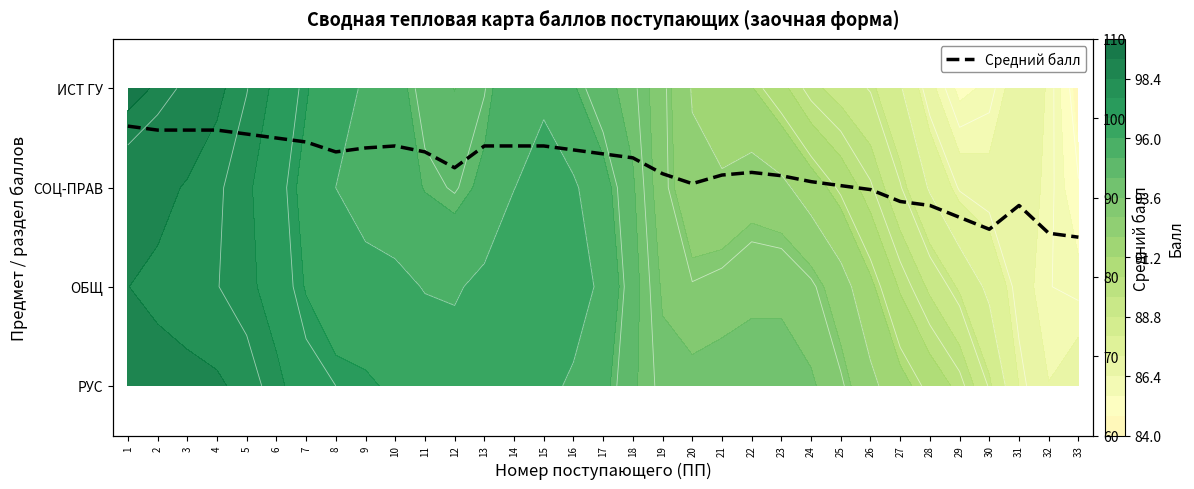

What is the highest value of the Средний балл series?

99.0